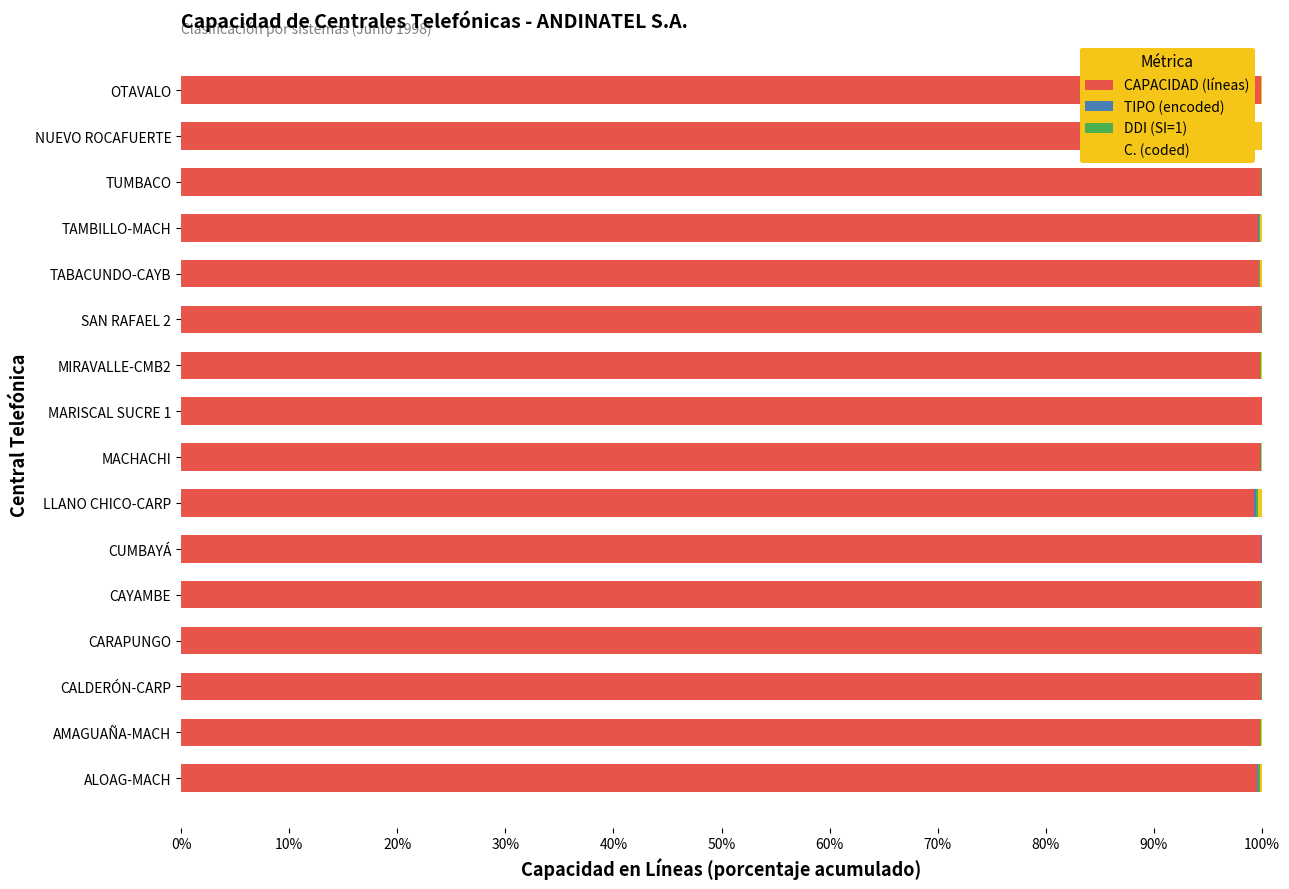

Which series has the largest total across all categories?

CAPACIDAD (líneas)